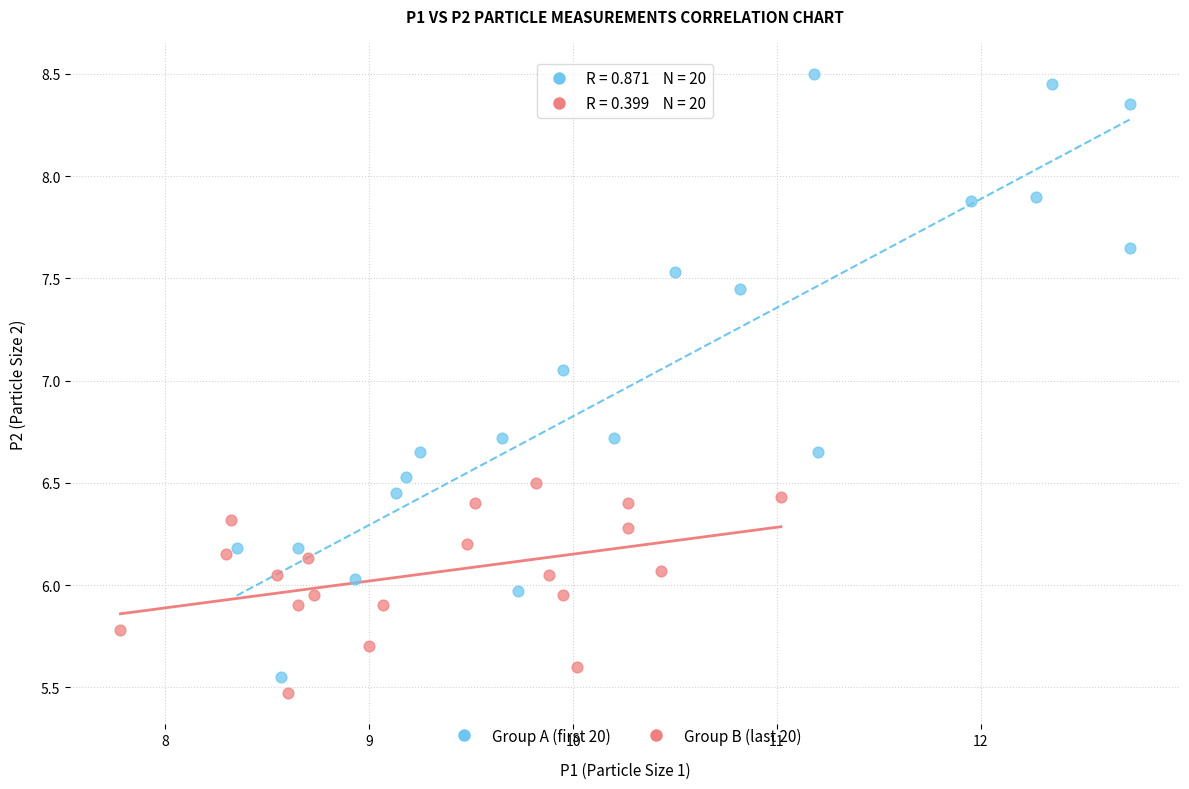

Which series has the widest spread of Y values?

Group A (first 20)